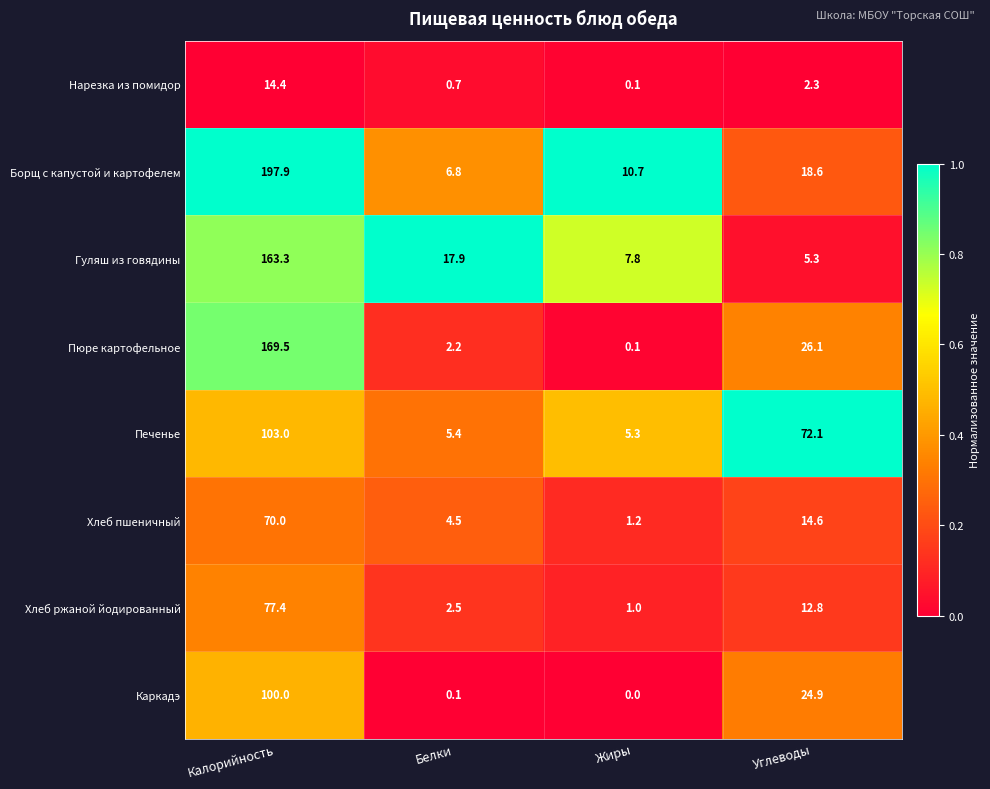

What is the total value across all series at Жиры?

26.2